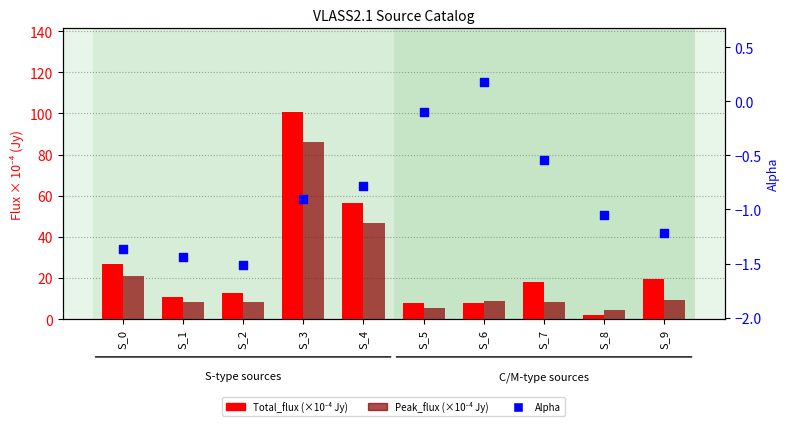

Which series reaches the minimum Y coordinate?

Alpha